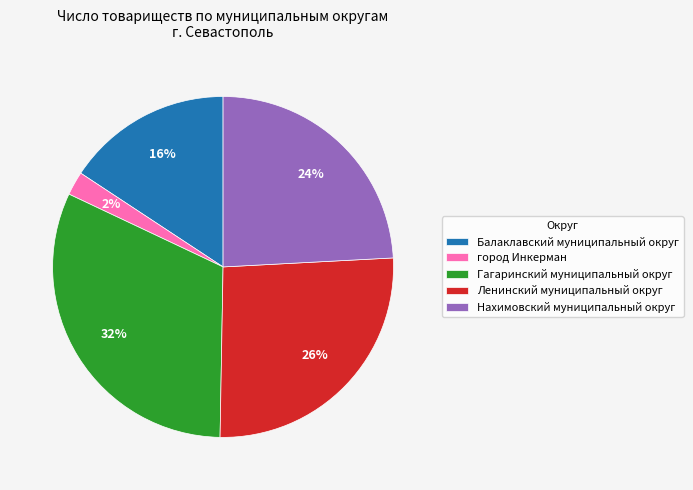

Is there a majority slice in this chart?

No